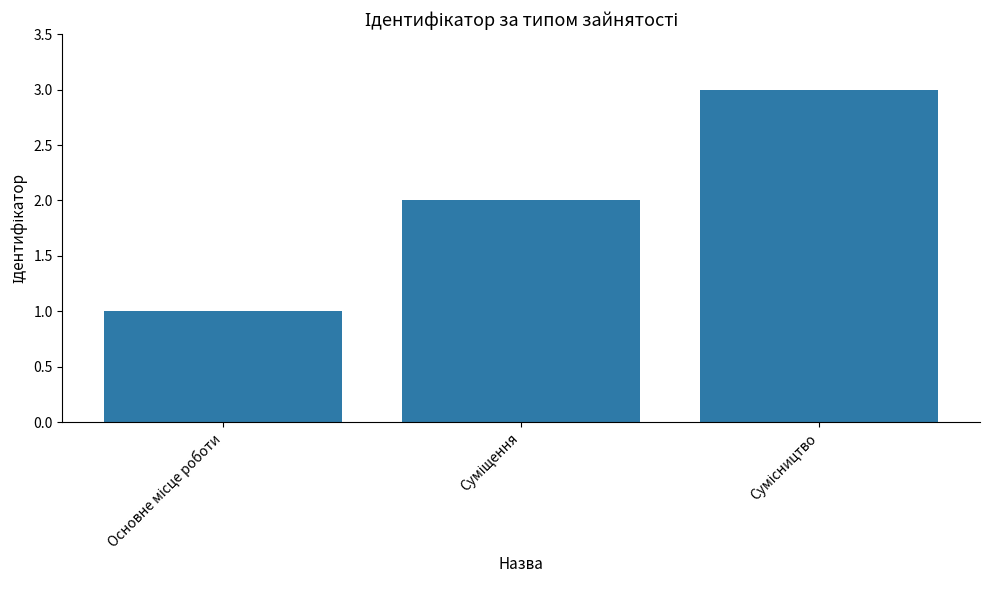

What is the maximum value shown in the chart?

3